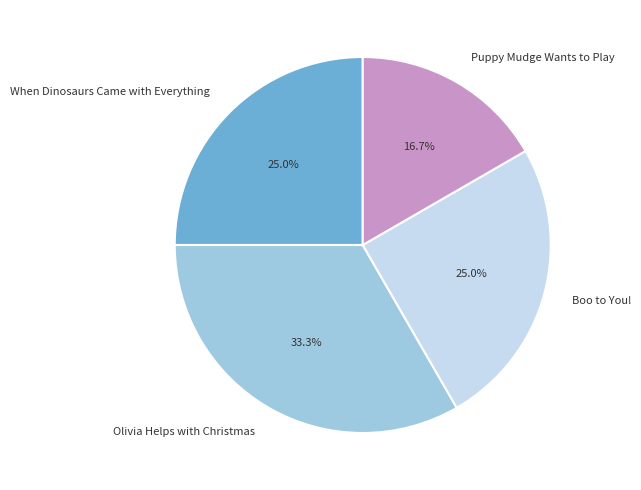

What portion of the pie excludes When Dinosaurs Came with Everything?

75.0%